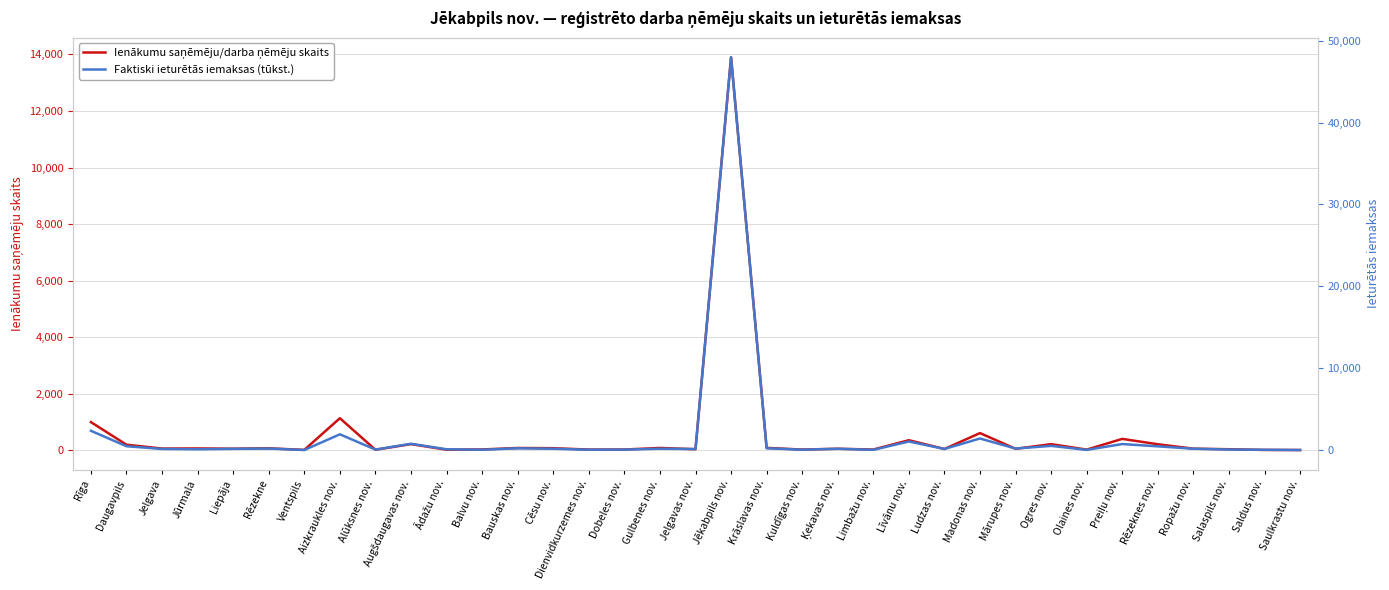

Reading left to right, transcribe all the data shown in this chart.

Ienākumu saņēmēju/darba ņēmēju skaits: Rīga=995.0	Daugavpils=196.0	Jelgava=60.0	Jūrmala=64.0	Liepāja=55.0	Rēzekne=69.0	Ventspils=13.0	Aizkraukles nov.=1133.0	Alūksnes nov.=18.0	Augšdaugavas nov.=217.0	Ādažu nov.=19.0	Balvu nov.=28.0	Bauskas nov.=80.0	Cēsu nov.=73.0	Dienvidkurzemes nov.=24.0	Dobeles nov.=26.0	Gulbenes nov.=81.0	Jelgavas nov.=37.0	Jēkabpils nov.=13898.0	Krāslavas nov.=84.0	Kuldīgas nov.=24.0	Ķekavas nov.=53.0	Limbažu nov.=25.0	Līvānu nov.=355.0	Ludzas nov.=45.0	Madonas nov.=607.0	Mārupes nov.=51.0	Ogres nov.=216.0	Olaines nov.=22.0	Preiļu nov.=402.0	Rēzeknes nov.=212.0	Ropažu nov.=56.0	Salaspils nov.=36.0	Saldus nov.=11.0	Saulkrastu nov.=8.0
Faktiski ieturētās iemaksas (tūkst.): Rīga=2357.1	Daugavpils=470.3	Jelgava=138.9	Jūrmala=101.1	Liepāja=151.8	Rēzekne=187.0	Ventspils=10.4	Aizkraukles nov.=1926.1	Alūksnes nov.=60.6	Augšdaugavas nov.=770.0	Ādažu nov.=101.7	Balvu nov.=41.9	Bauskas nov.=221.0	Cēsu nov.=163.3	Dienvidkurzemes nov.=45.7	Dobeles nov.=59.1	Gulbenes nov.=164.6	Jelgavas nov.=127.2	Jēkabpils nov.=47959.2	Krāslavas nov.=220.6	Kuldīgas nov.=49.2	Ķekavas nov.=158.8	Limbažu nov.=31.8	Līvānu nov.=1047.5	Ludzas nov.=140.3	Madonas nov.=1414.2	Mārupes nov.=184.9	Ogres nov.=515.3	Olaines nov.=24.0	Preiļu nov.=737.1	Rēzeknes nov.=457.5	Ropažu nov.=163.5	Salaspils nov.=70.1	Saldus nov.=36.0	Saulkrastu nov.=7.9